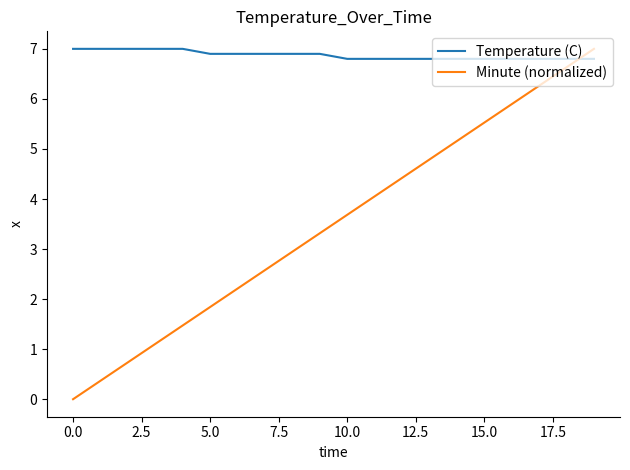

What is the sum of all Minute (normalized) values?

70.0